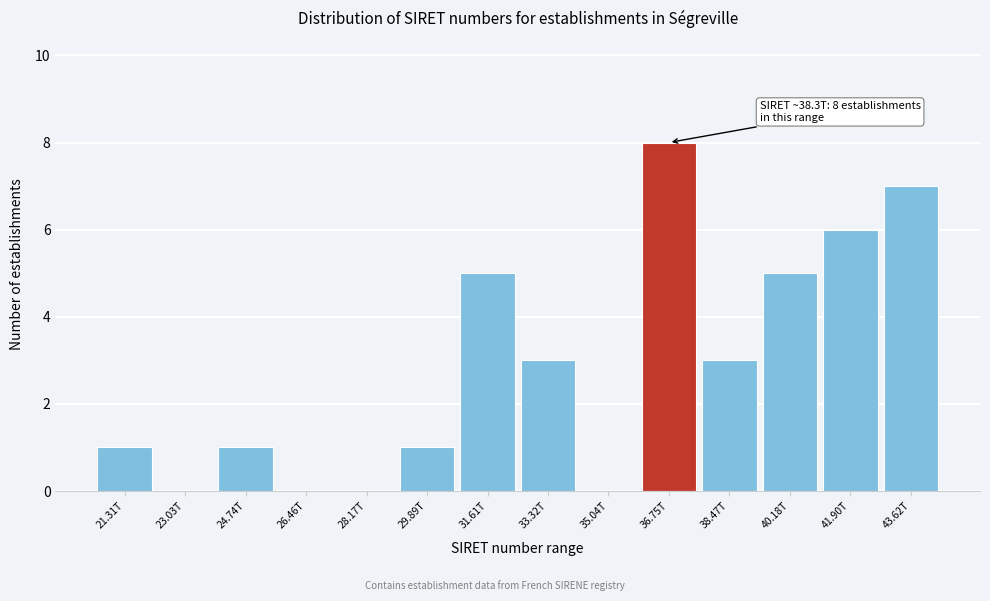

Read the value at 40.18T.

5